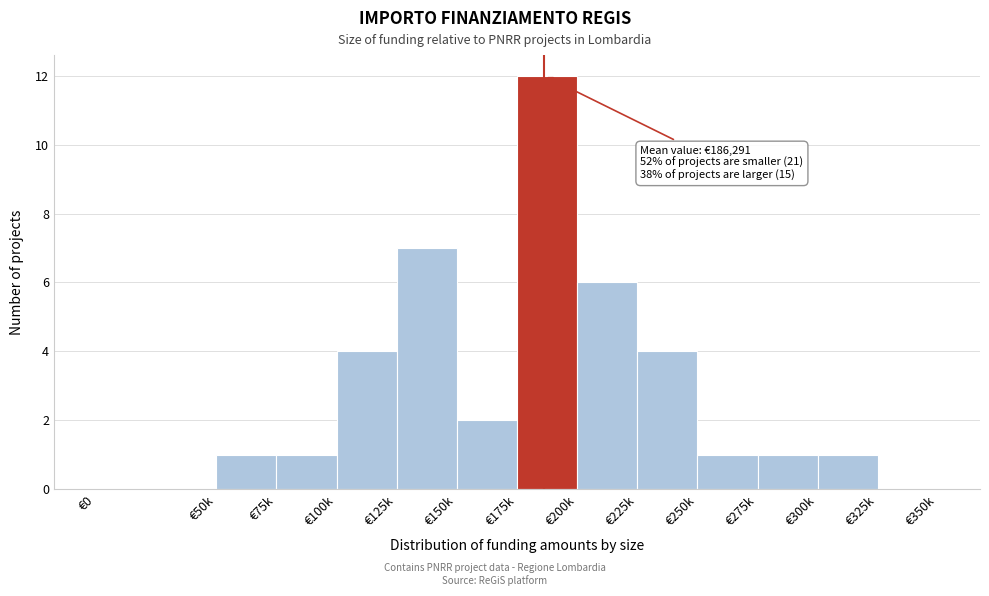

Reading right to left, transcribe all the data shown in this chart.

€325k=0	€300k=1	€275k=1	€250k=1	€225k=4	€200k=6	€175k=12	€150k=2	€125k=7	€100k=4	€75k=1	€50k=1	€0=0